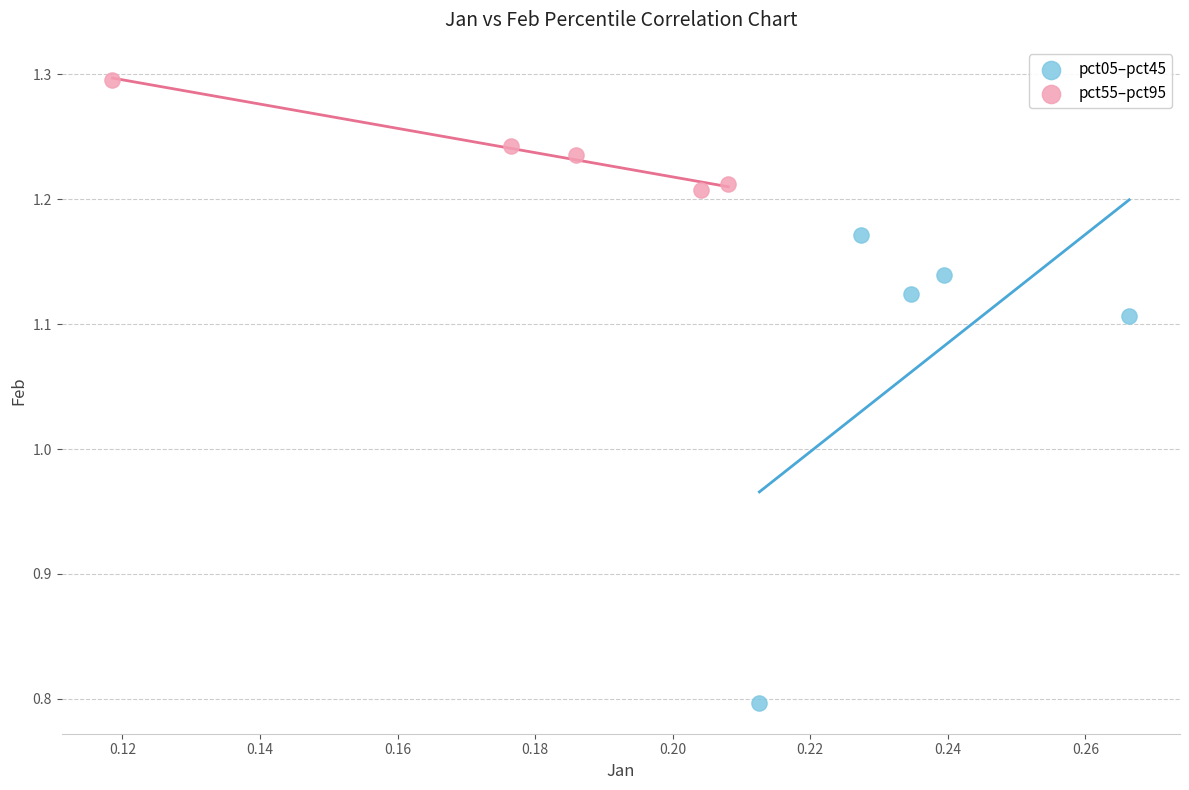

Which series has the largest Y range (max minus min)?

pct05–pct45